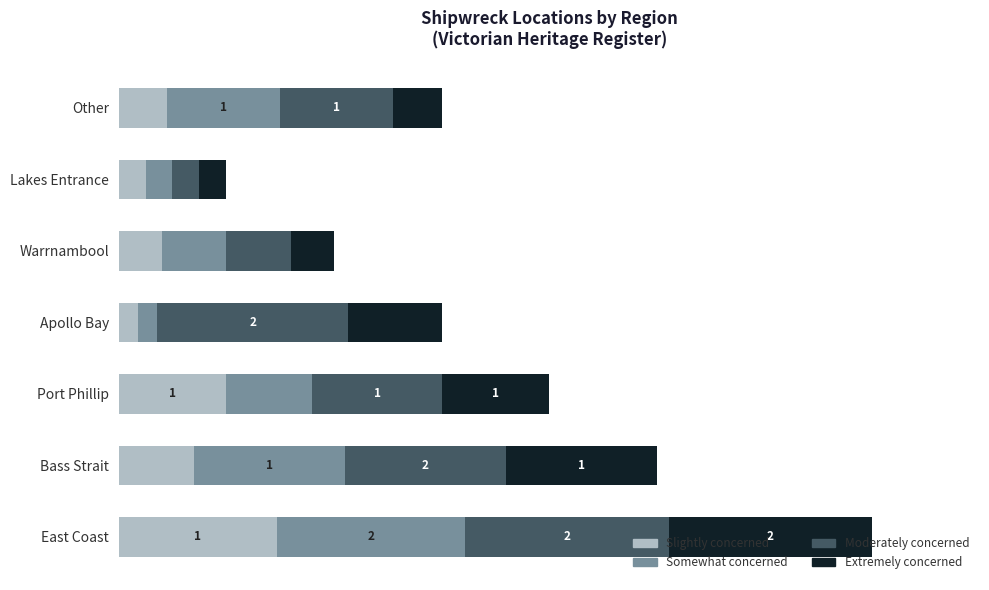

What are all the series names shown in the legend?

Slightly concerned, Somewhat concerned, Moderately concerned, Extremely concerned